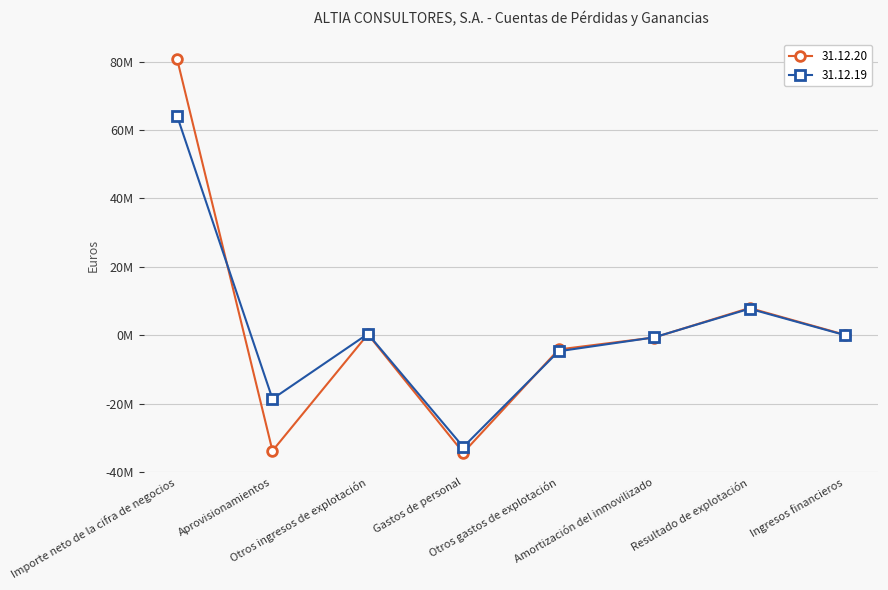

What is the lowest value of the 31.12.19 series?

-32712329